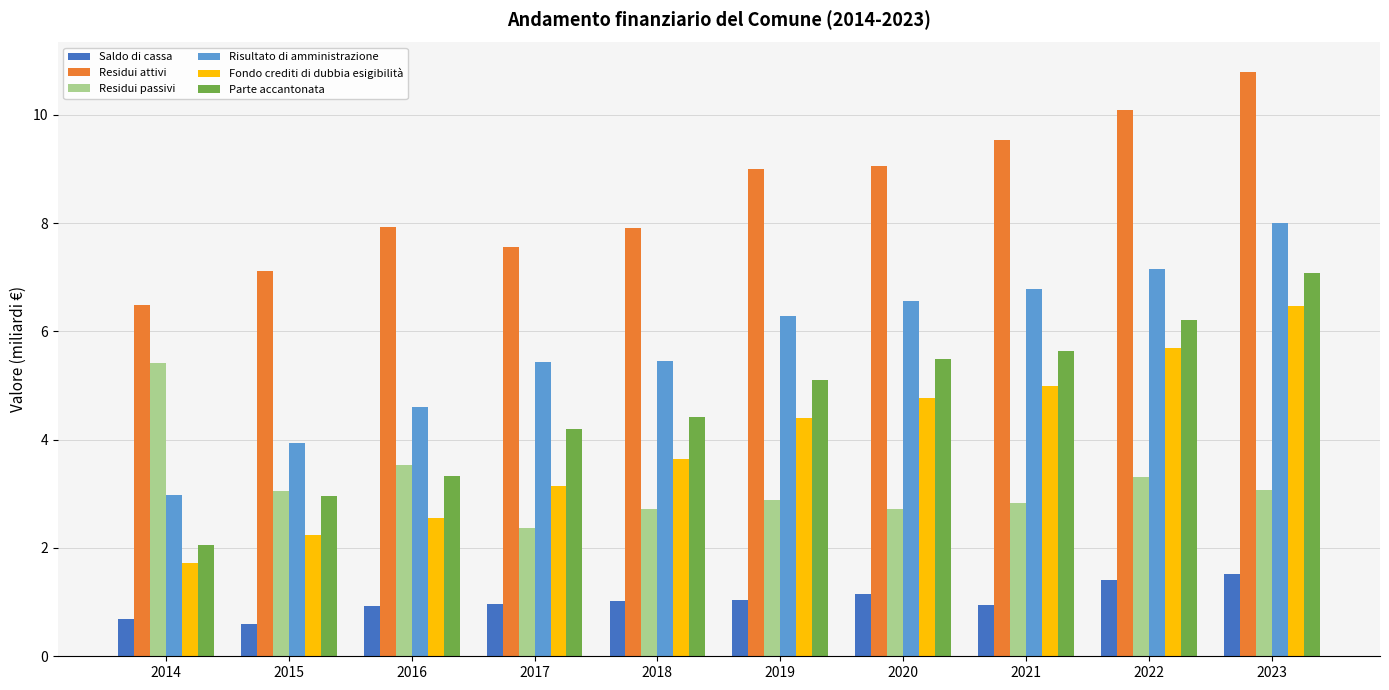

Rank the series by their maximum value, from highest to lowest.

Residui attivi, Risultato di amministrazione, Parte accantonata, Fondo crediti di dubbia esigibilità, Residui passivi, Saldo di cassa